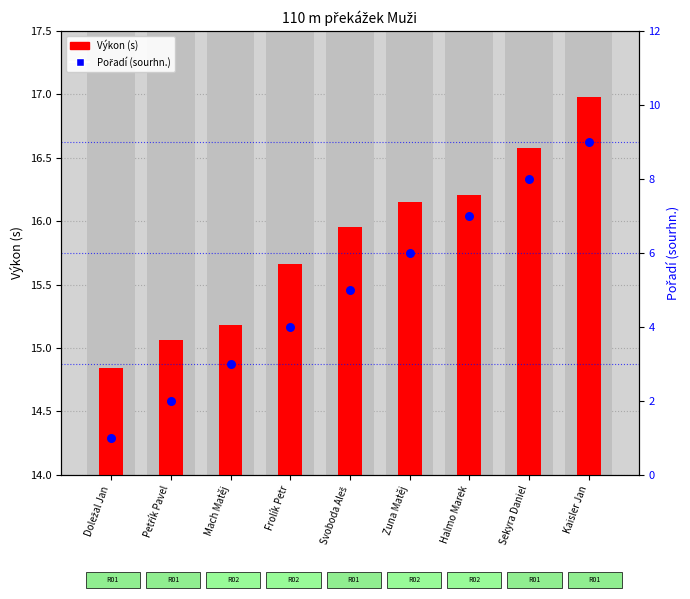

Which series has the largest Y range (max minus min)?

Pořadí (sourhn.)